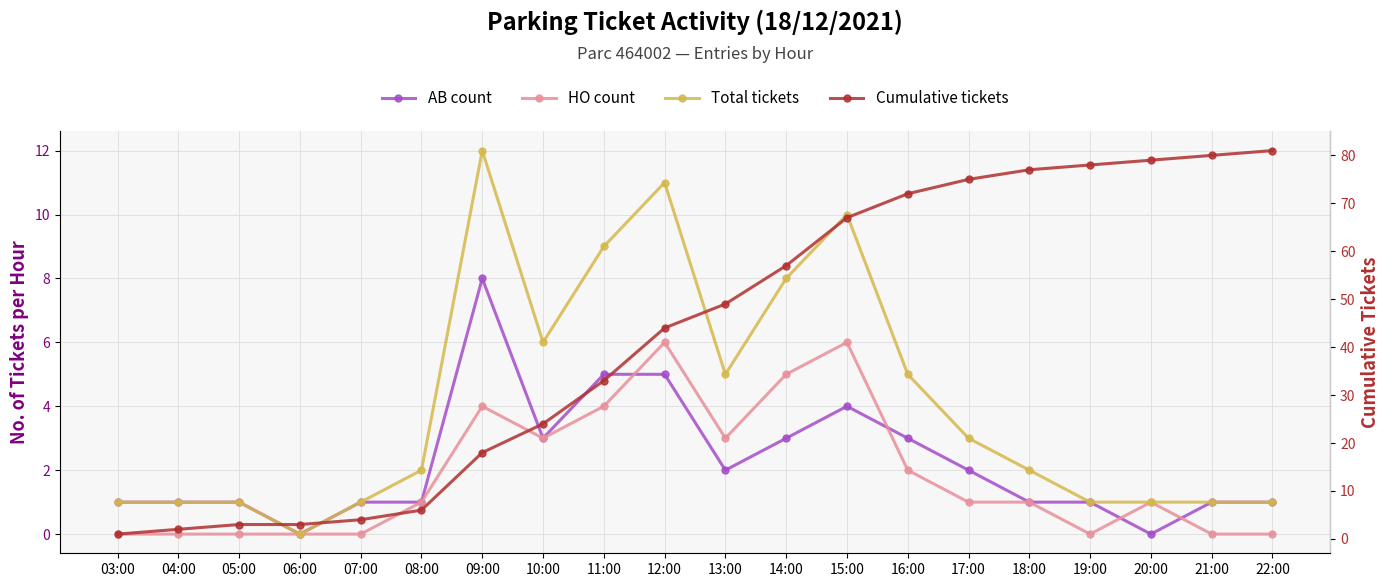

What is the sum of the HO count values at 19:00 and 16:00?

2